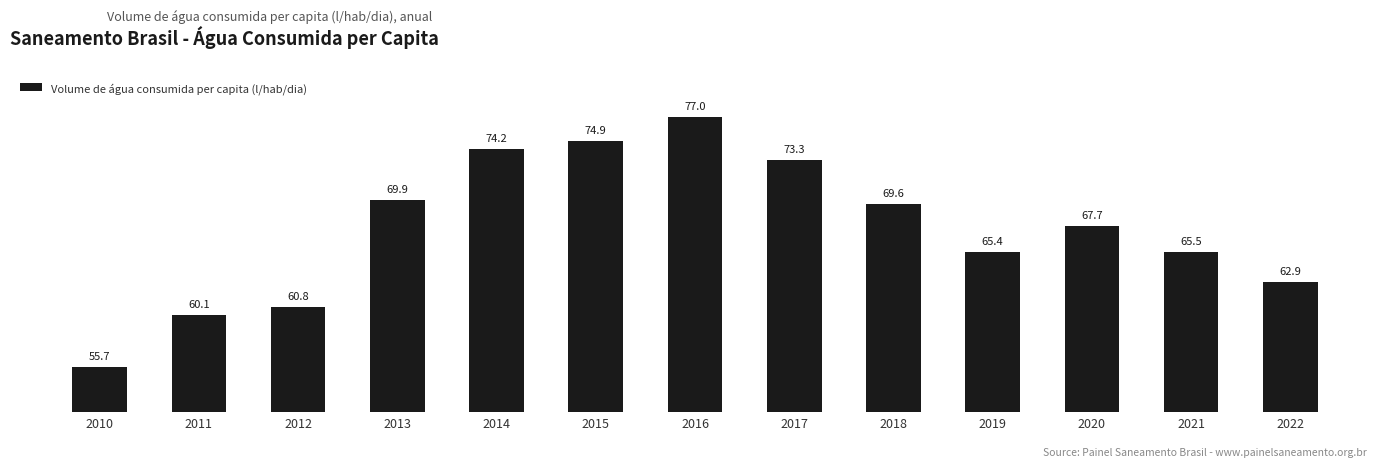

Read the value at 2019.

65.4